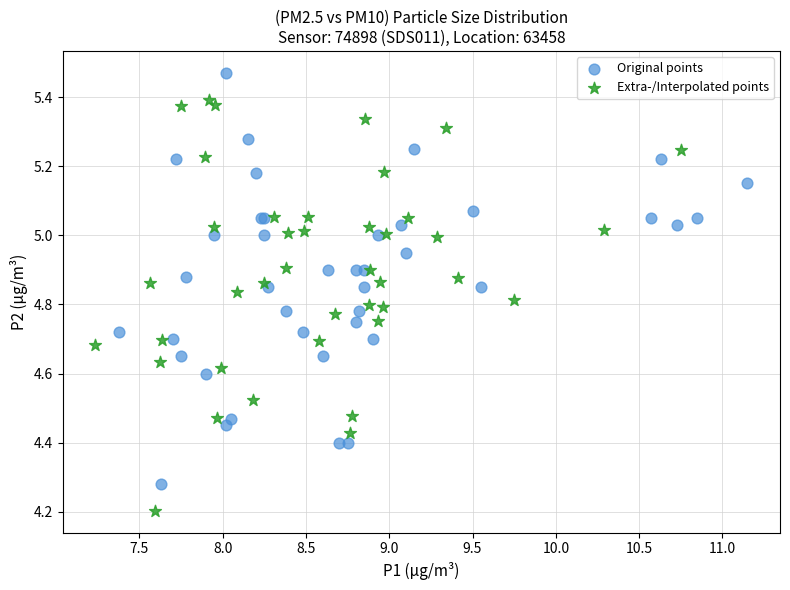

Which series reaches the maximum Y coordinate?

Original points